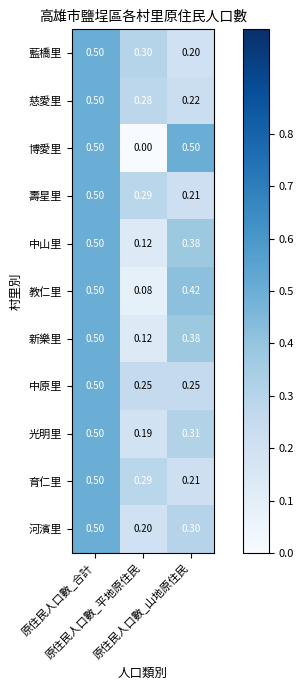

At which category is the sum across all series the highest?

原住民人口數_合計